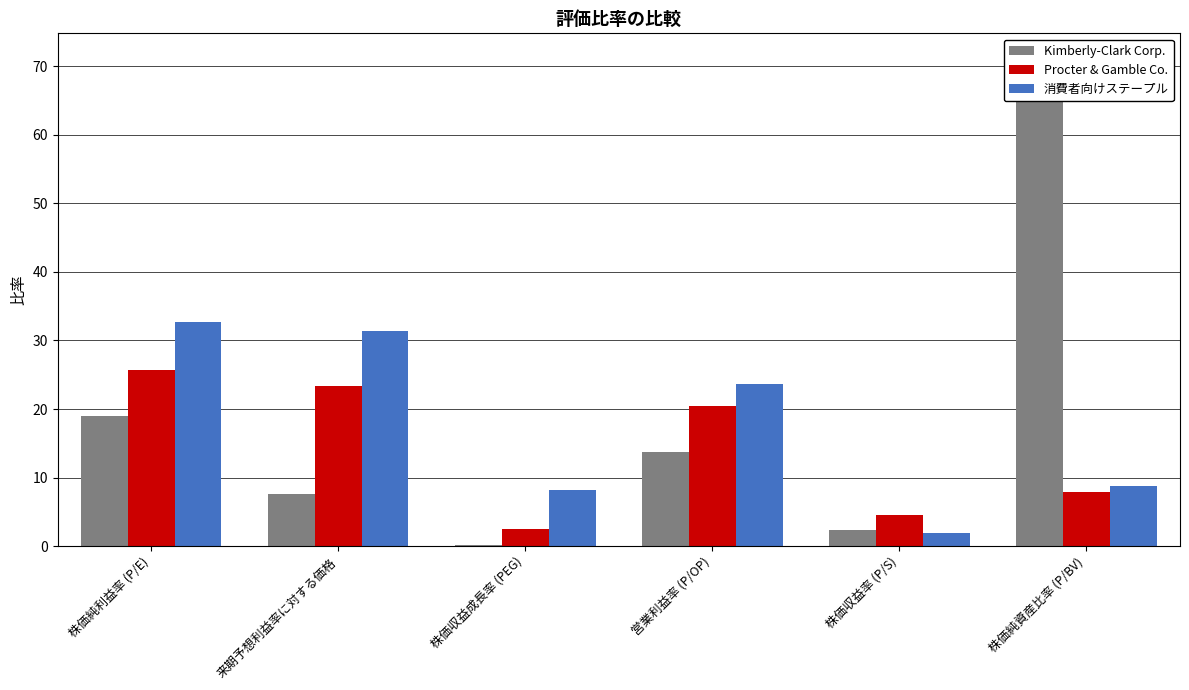

Where is Kimberly-Clark Corp. nearest to the value 35?

株価純利益率 (P/E)